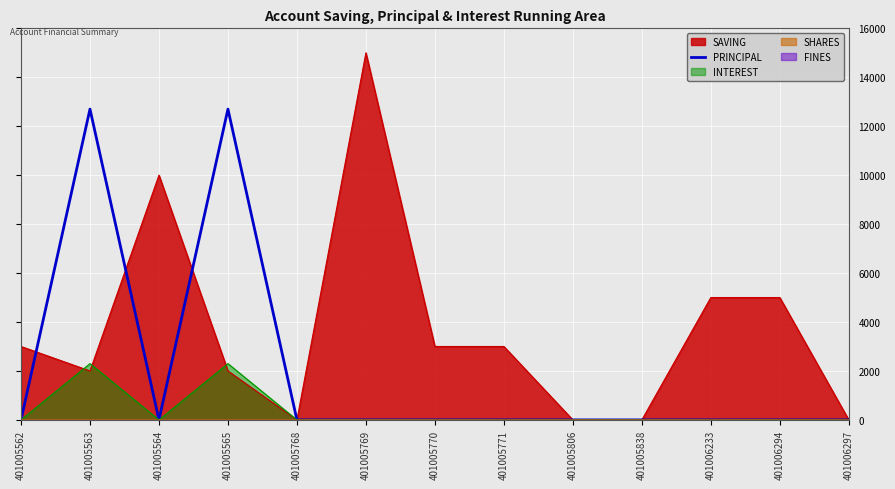

Reading left to right, extract all data points from this chart.

0	12700	0	12700	0	0	0	0	0	0	0	0	0